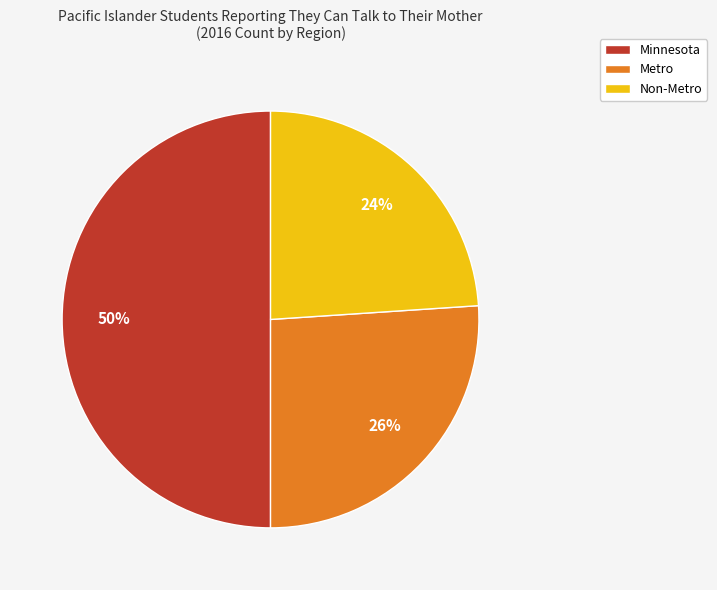

To the nearest percent, what percentage of the pie is Non-Metro?

24%